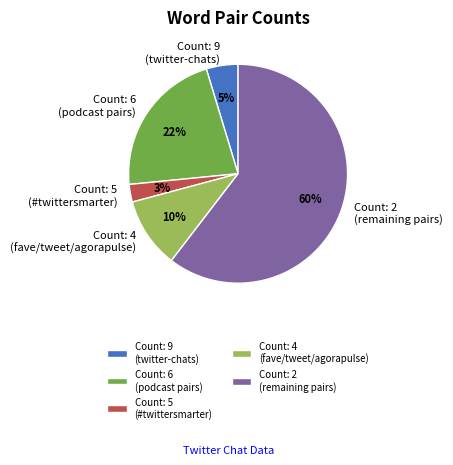

Rank the categories by value from lowest to highest.

Count: 5 (#twittersmarter), Count: 9 (twitter-chats), Count: 4 (fave/tweet/agorapulse), Count: 6 (podcast pairs), Count: 2 (remaining pairs)